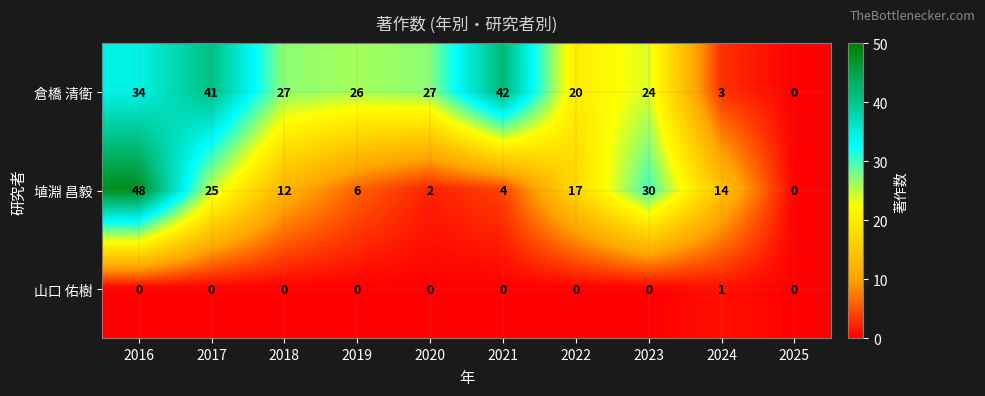

What is the difference between the highest and lowest values at 2019?

26